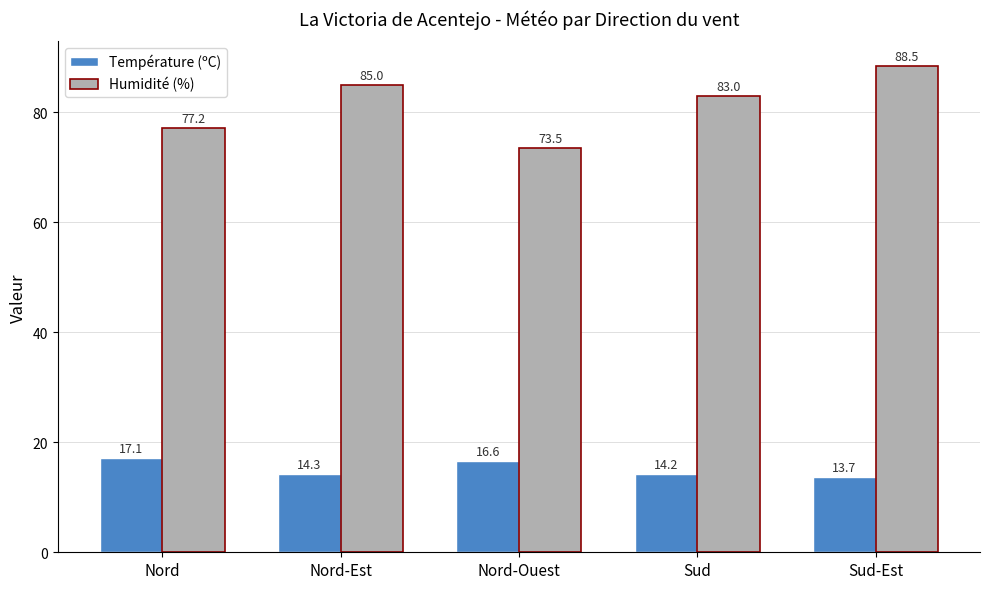

How many bars are there in total?

10